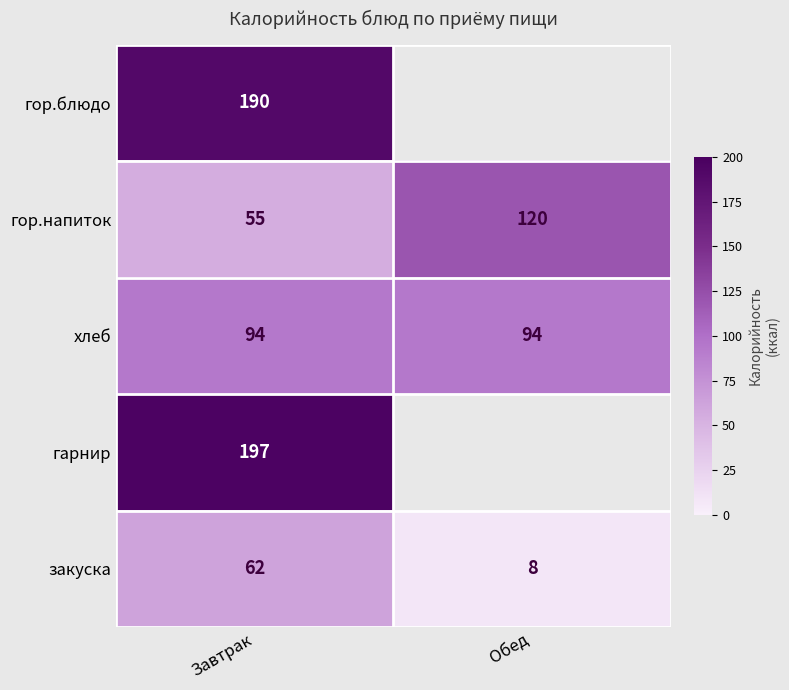

Is the value of хлеб at Завтрак greater than the value of гор.напиток at Обед?

No